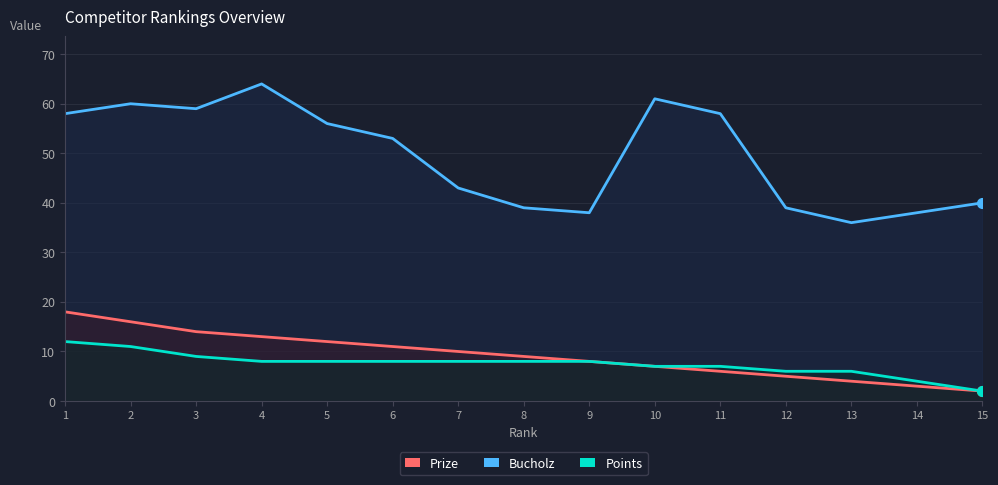

What is the value of the Bucholz point at the 4th from the left?

64